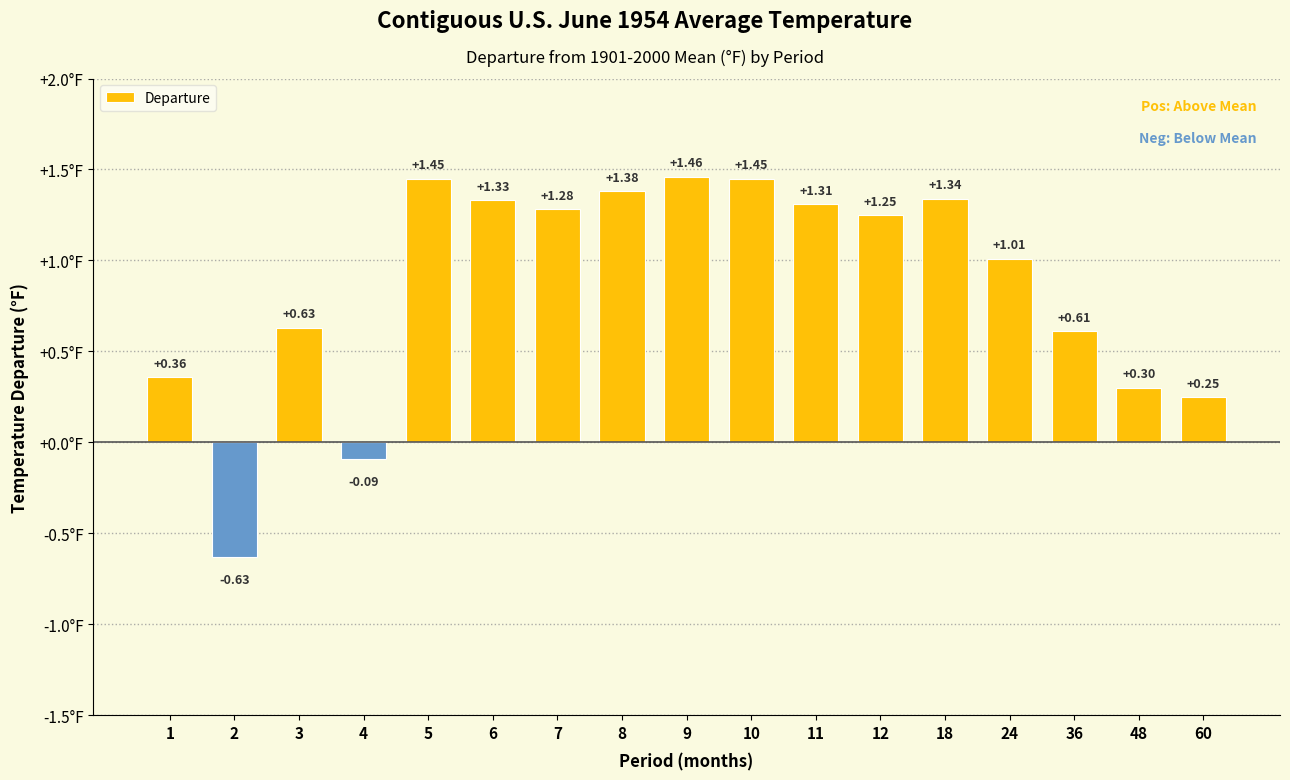

What is the average value?

0.9